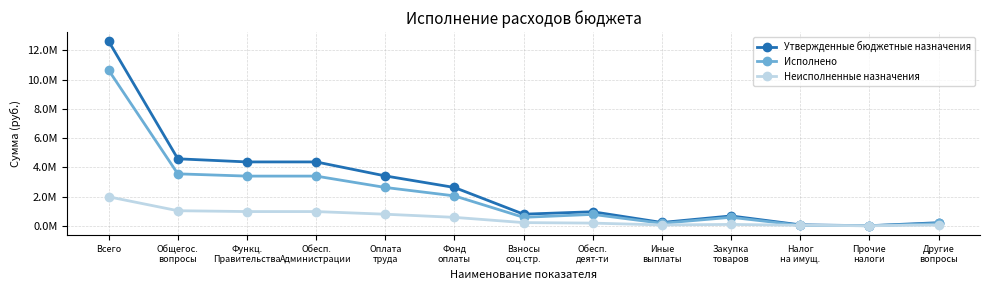

Where does the Неисполненные назначения series first go above 215024?

Всего